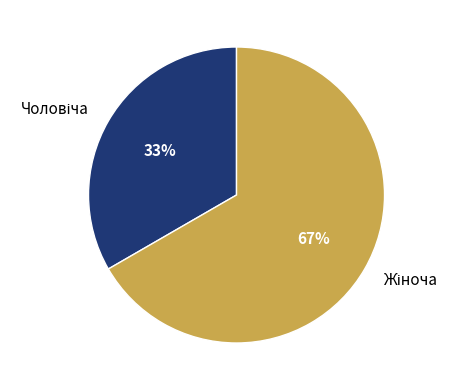

Is there a majority slice in this chart?

Yes